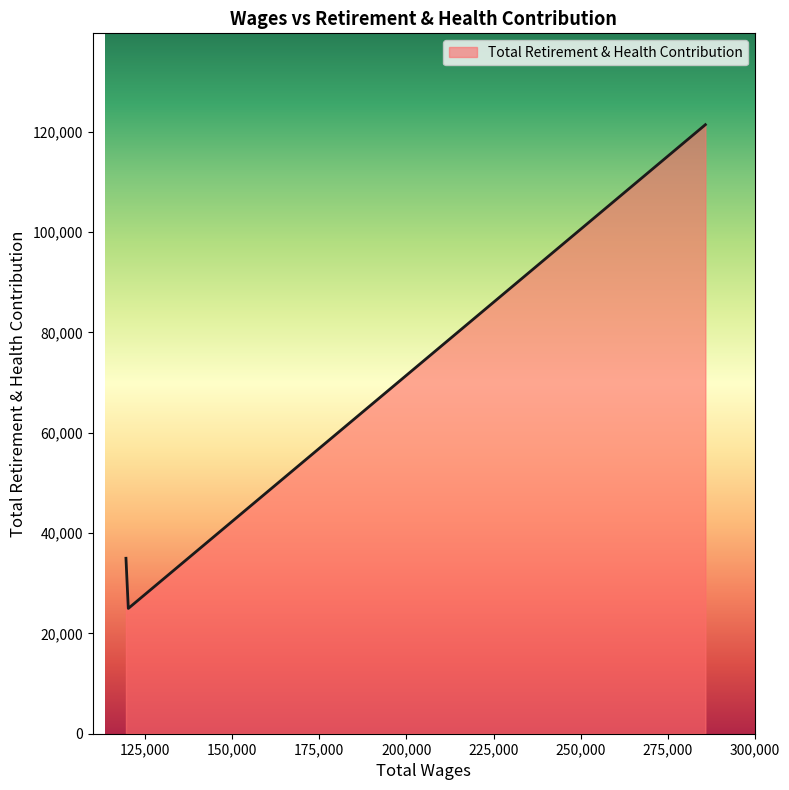

Count the values in the range 24973 to 121396.

3